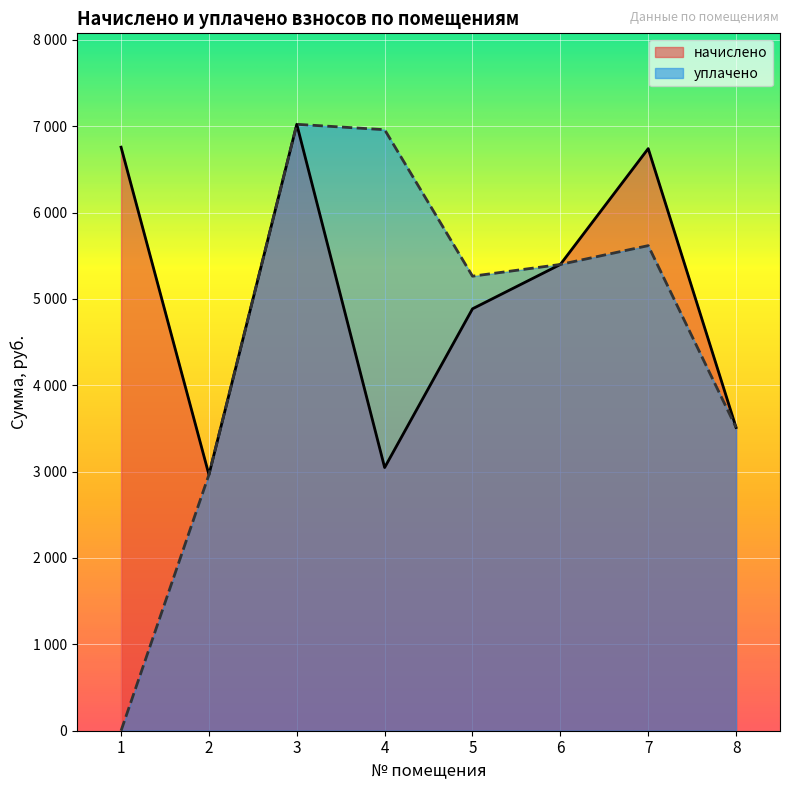

At how many categories does at least one series exceed 352?

8